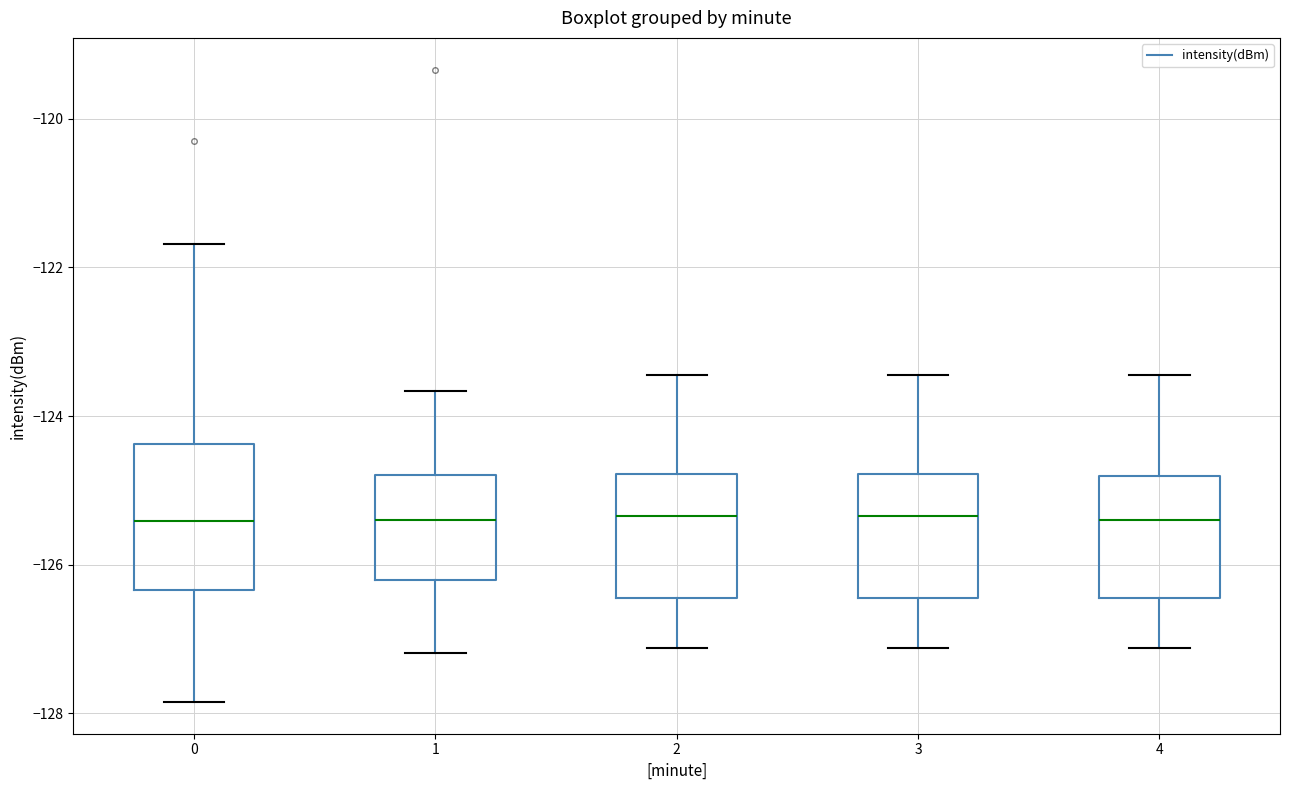

Which box is the tallest, from its lower edge to its upper edge?

0